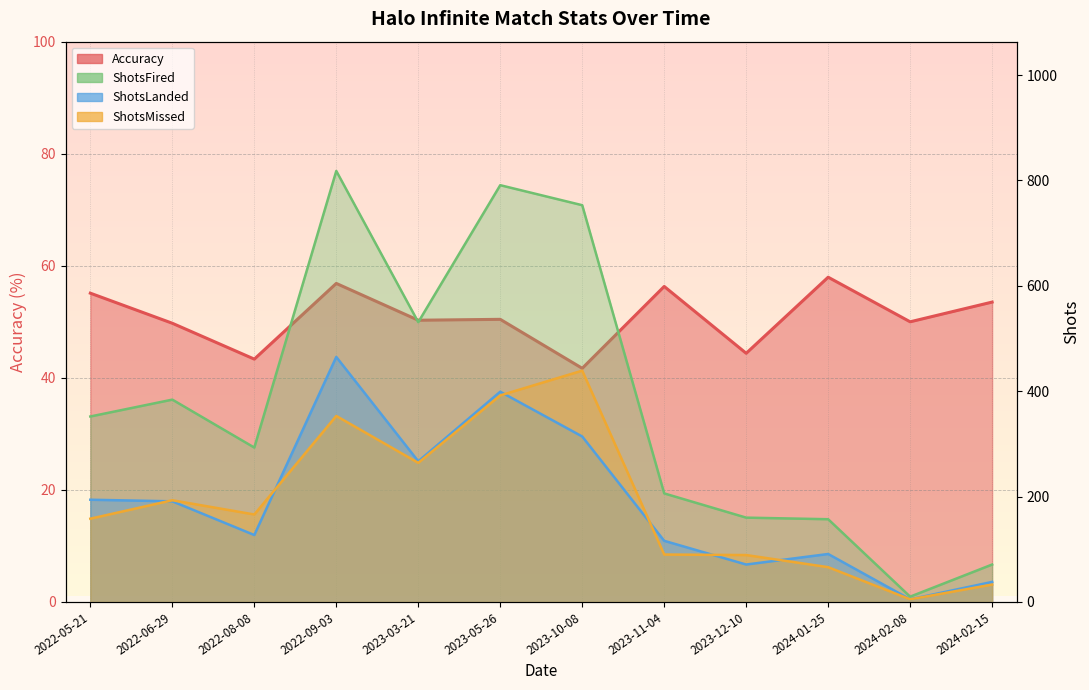

How many data points in Accuracy are less than 50?

4